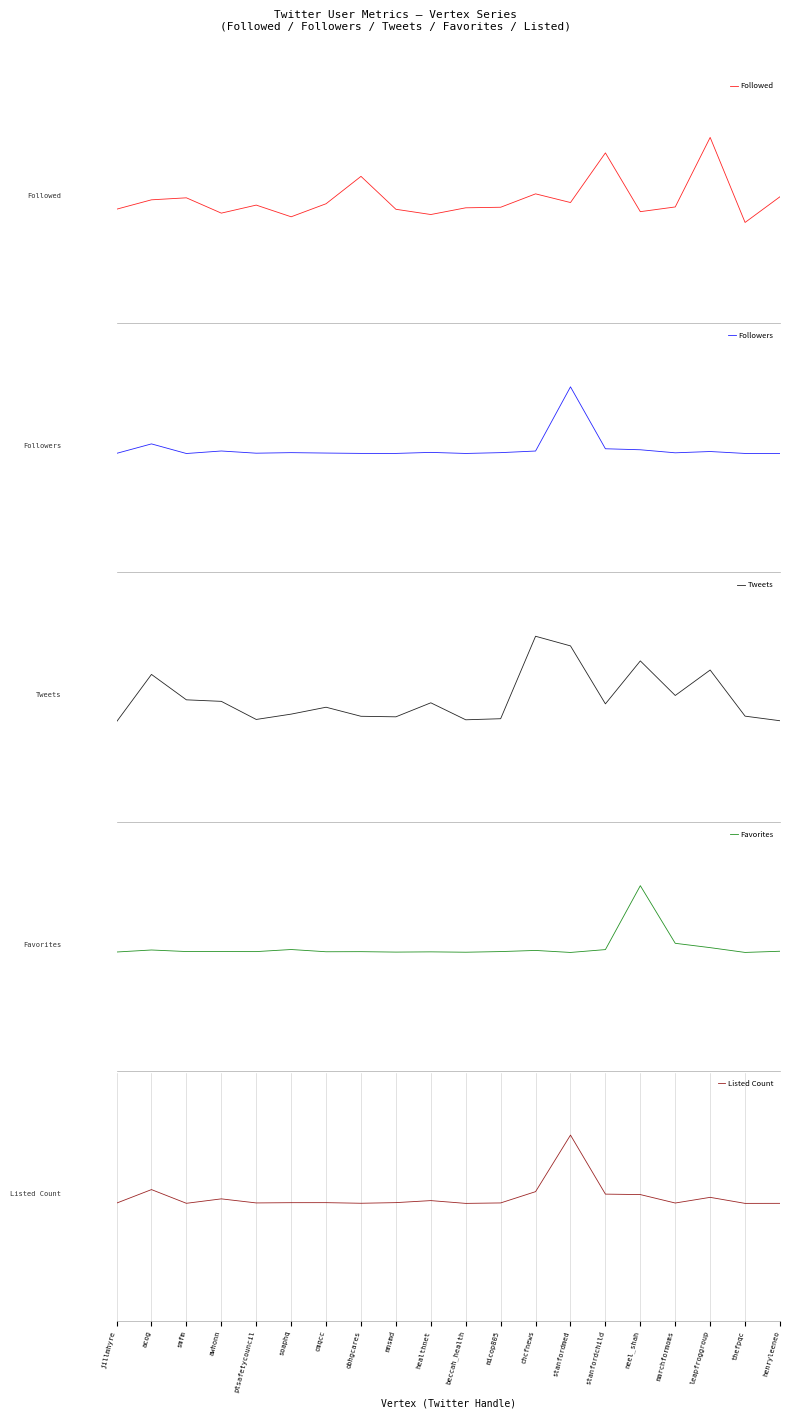

Is this an area chart (filled region under the line)?

No